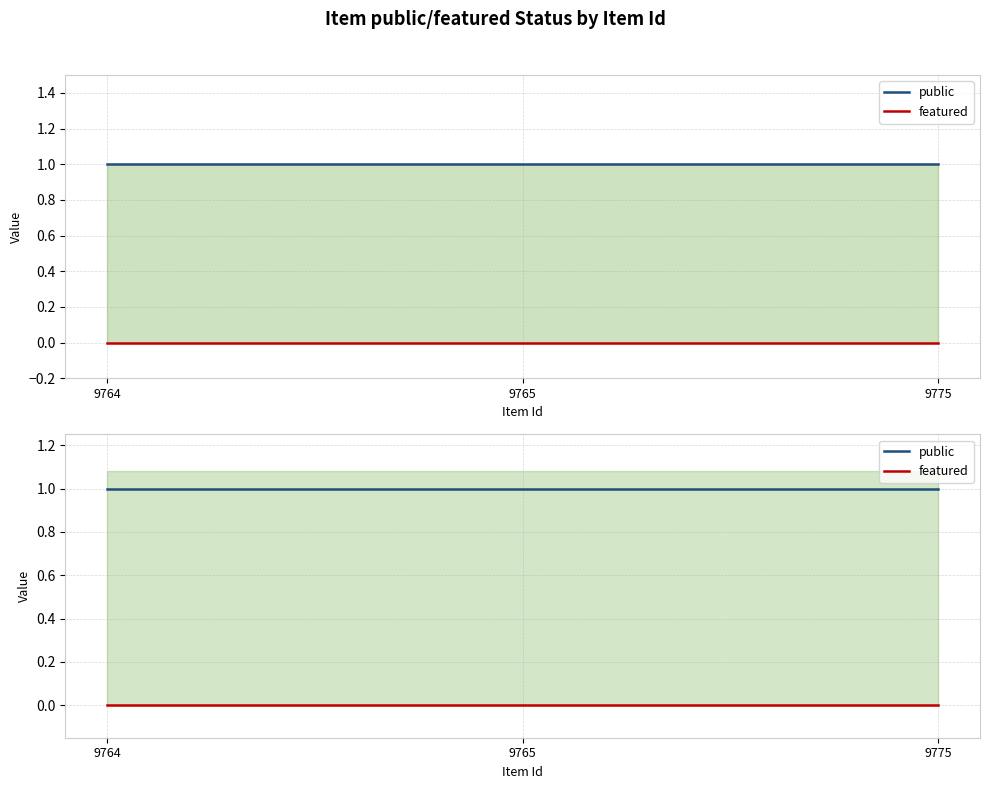

Reading left to right, list all the values displayed in this chart.

public: 1	1	1
featured: 0	0	0